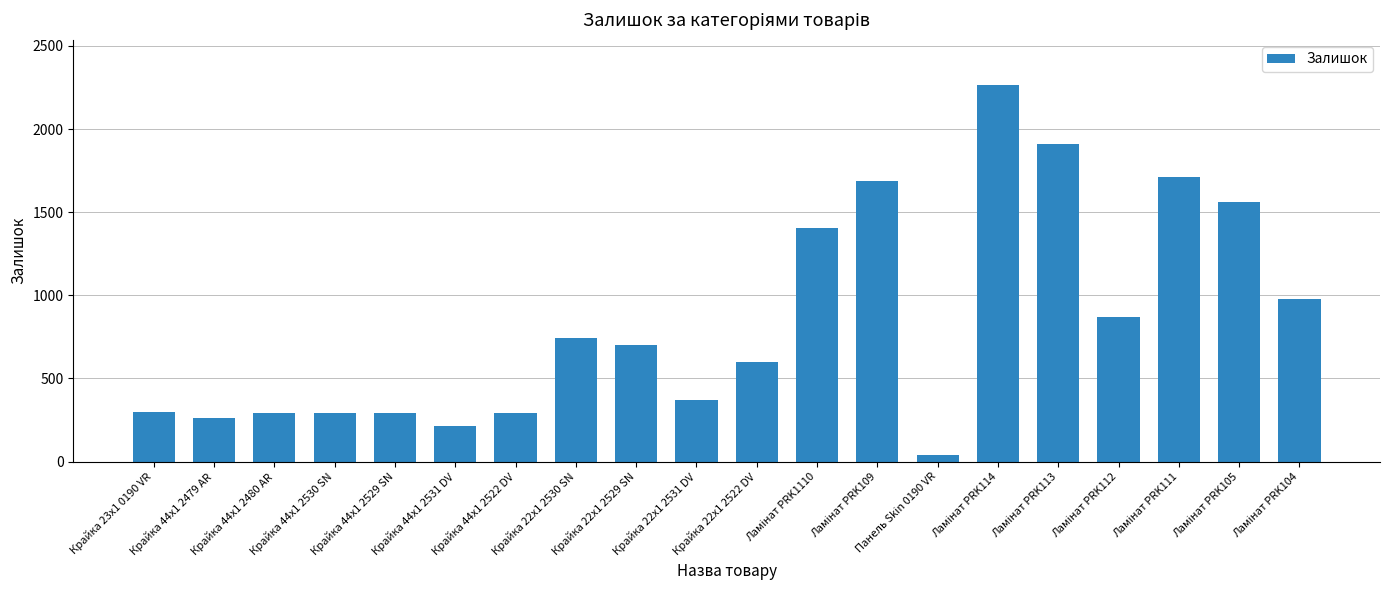

What is the greatest value displayed?

2265